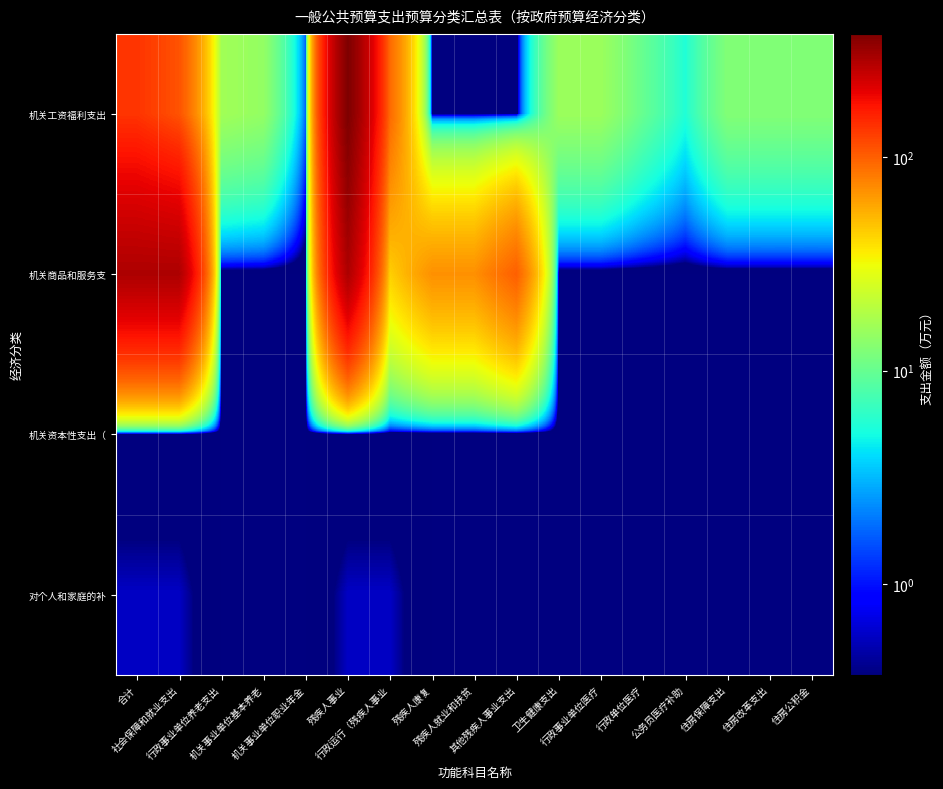

Rank the series by their maximum value, from highest to lowest.

机关工资福利支出, 机关商品和服务支, 对个人和家庭的补, 机关资本性支出（